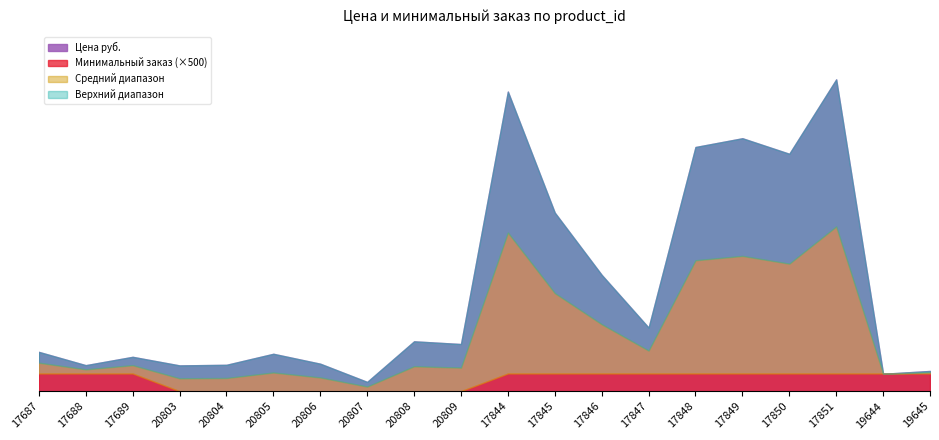

Where is Цена руб. nearest to the value 4544?

17845